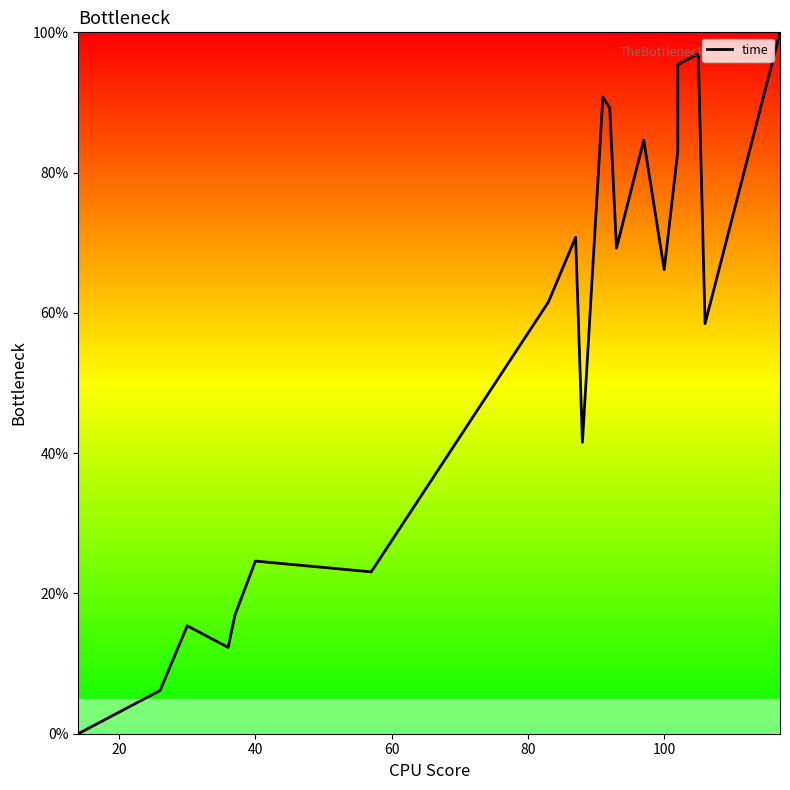

Is it true that the value at 15 is 114.5?

False